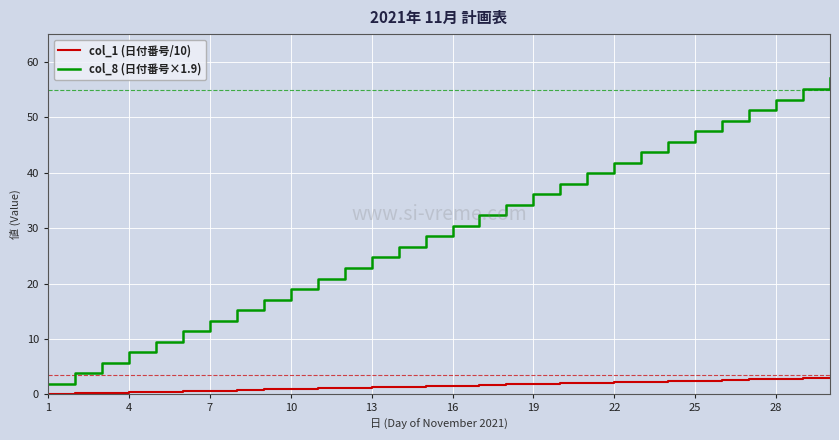

Count the number of data series in this chart.

2